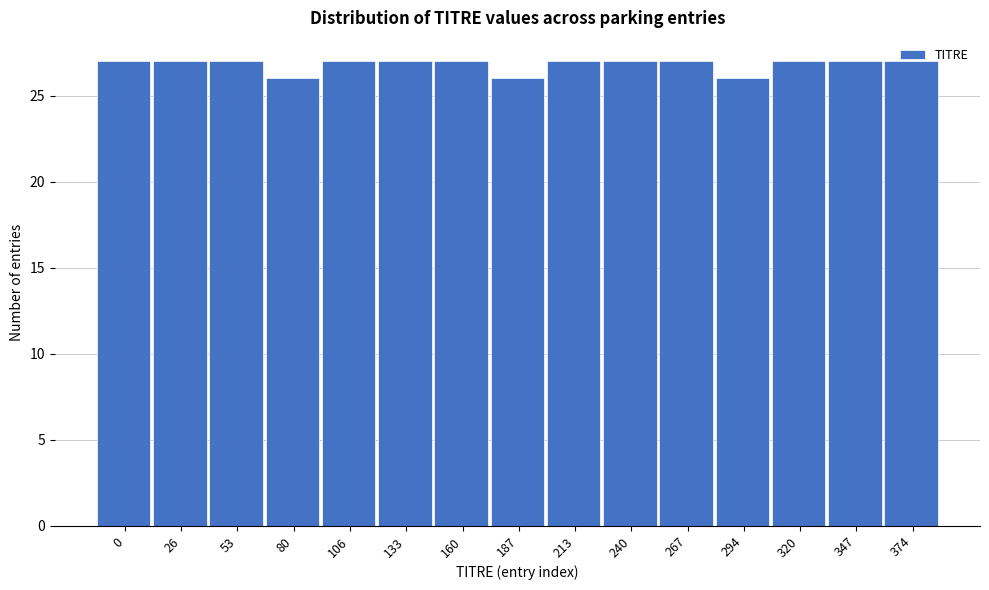

True or false: the data shows 27 at 320.

True